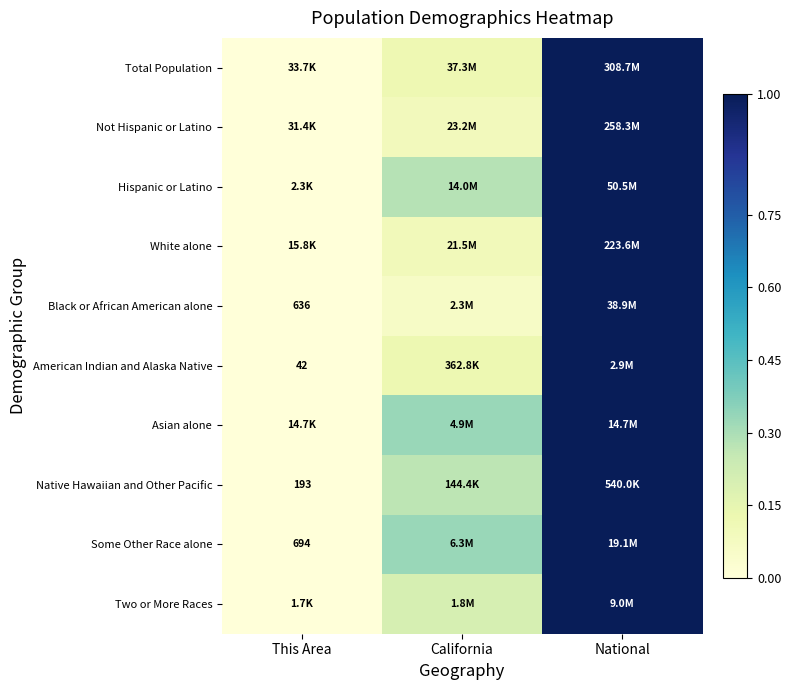

At which category is the sum across all series the highest?

National